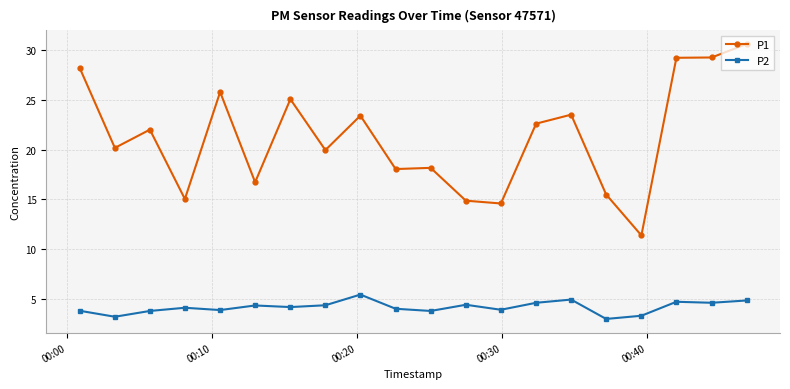

True or false: P2 and P1 cross at least once.

False